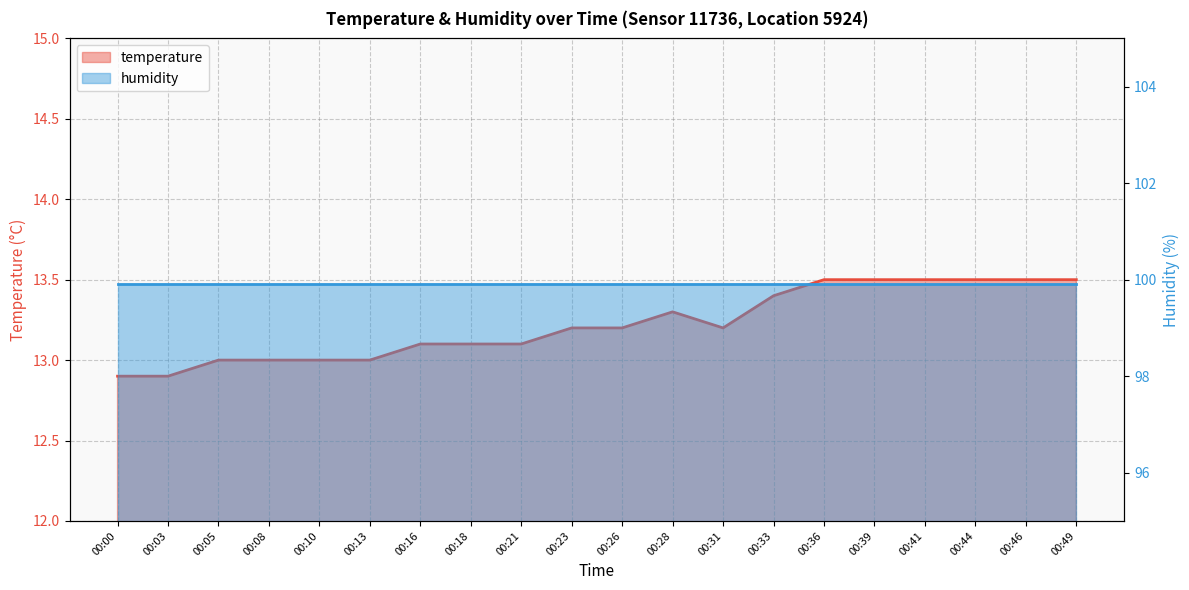

Reading right to left, transcribe all the data shown in this chart.

00:49=13.5	00:46=13.5	00:44=13.5	00:41=13.5	00:39=13.5	00:36=13.5	00:33=13.4	00:31=13.2	00:28=13.3	00:26=13.2	00:23=13.2	00:21=13.1	00:18=13.1	00:16=13.1	00:13=13.0	00:10=13.0	00:08=13.0	00:05=13.0	00:03=12.9	00:00=12.9